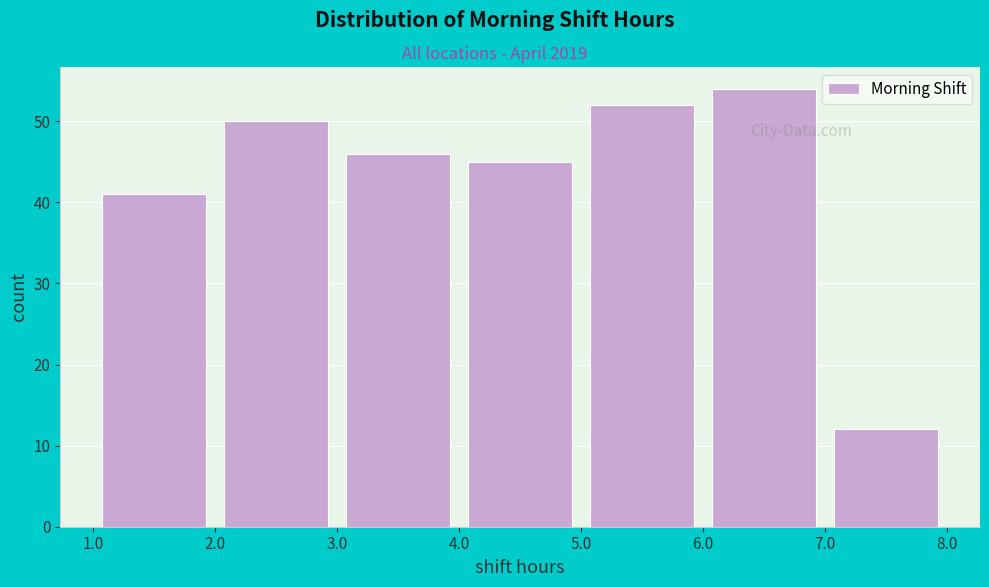

Reading left to right, list every bar in this chart as the range it spans on the x-axis followed by its height. The values are not printed on the chart, so give them approximately, as read against the axis.

1.0 to 2.0: 41
2.0 to 3.0: 50
3.0 to 4.0: 46
4.0 to 5.0: 45
5.0 to 6.0: 52
6.0 to 7.0: 54
7.0 to 8.0: 12